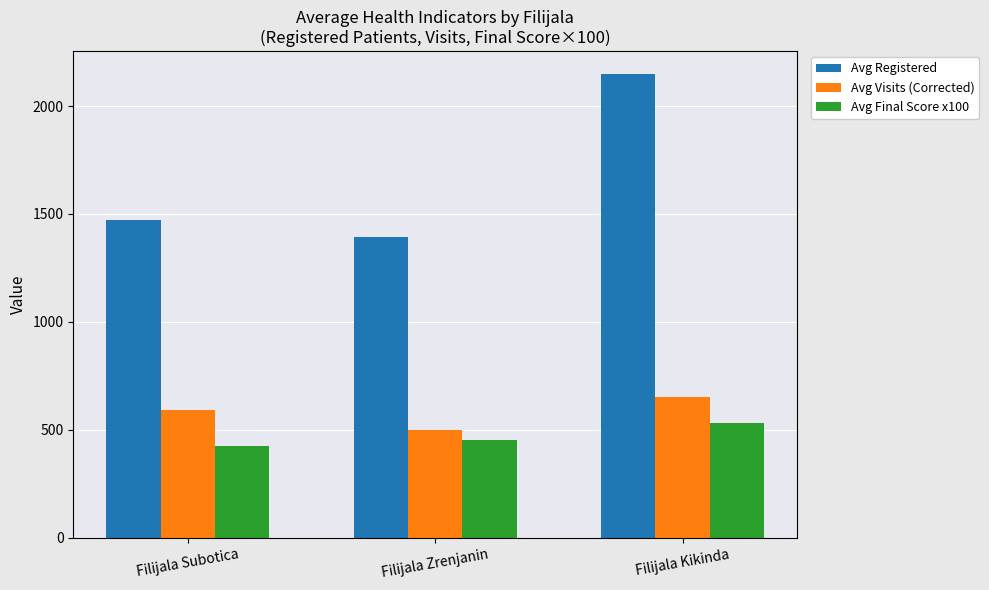

Is the value of Avg Registered at Filijala Kikinda greater than the value of Avg Visits (Corrected) at Filijala Zrenjanin?

Yes